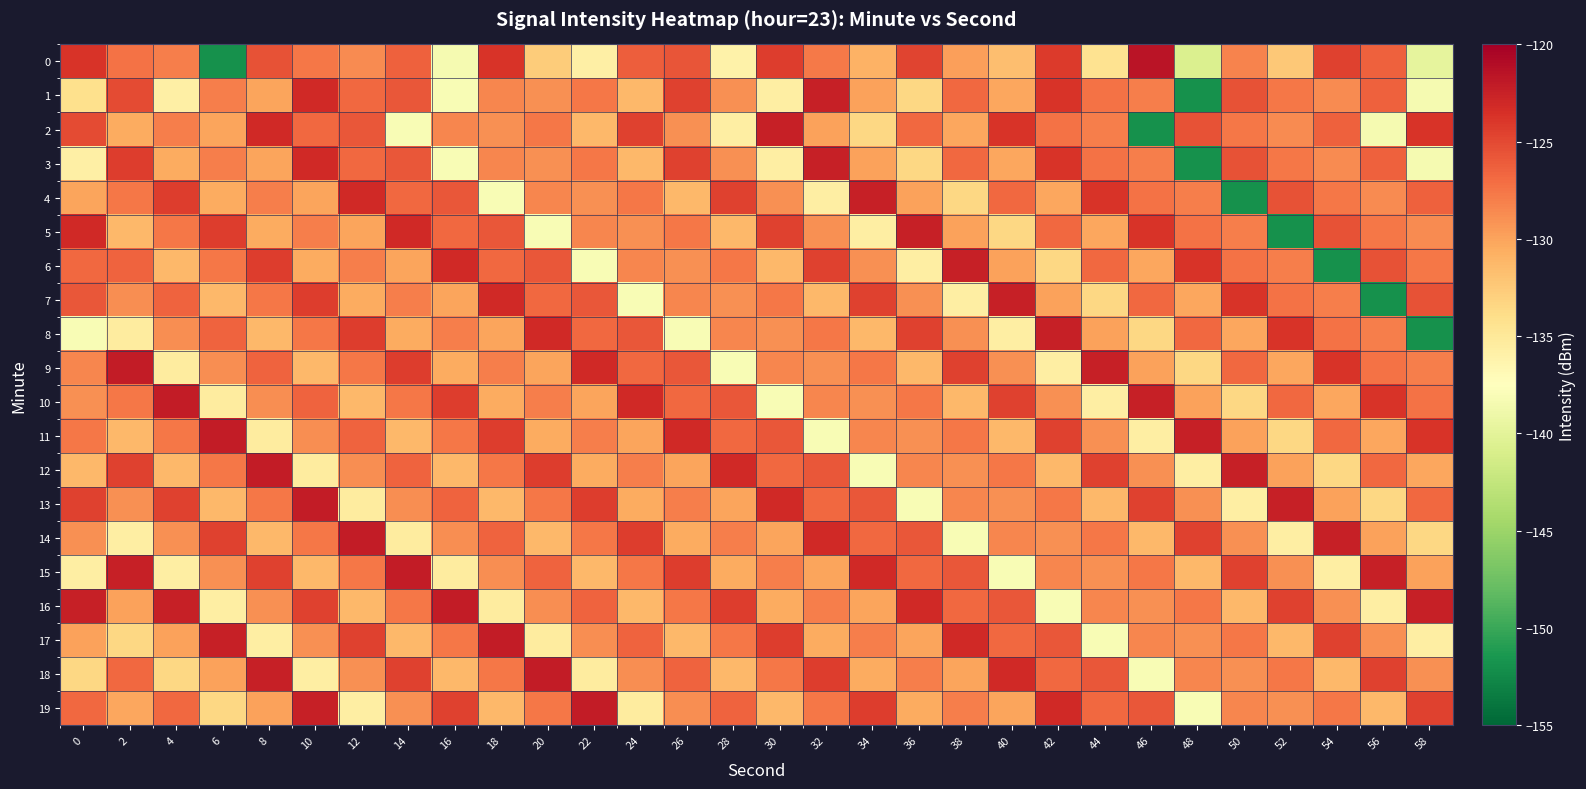

How many data points does each series have?

30